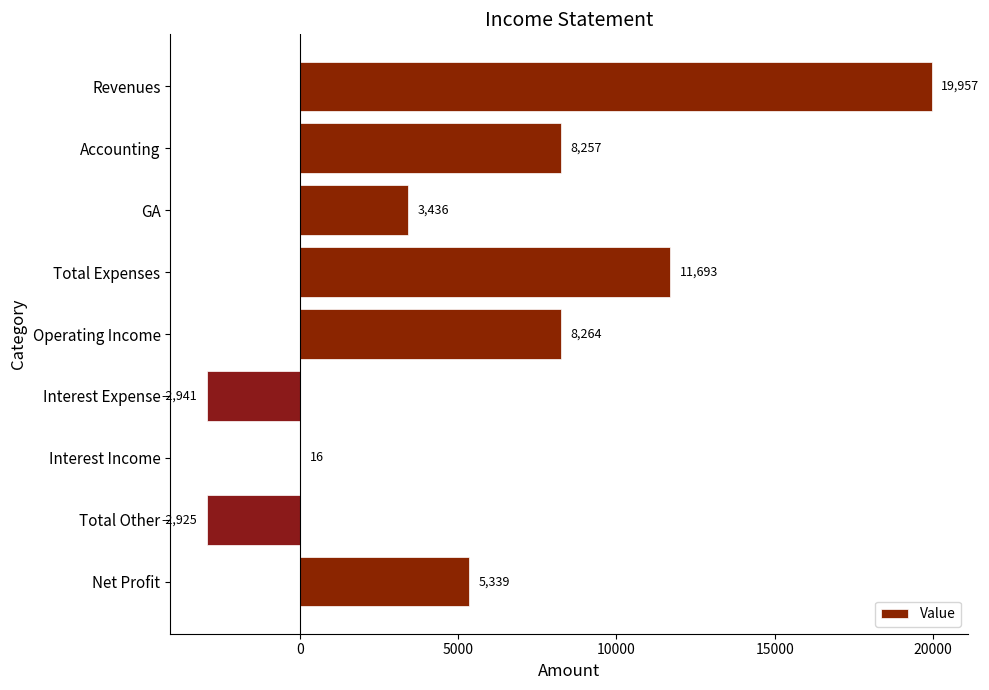

Which category has the highest value across all series?

Revenues